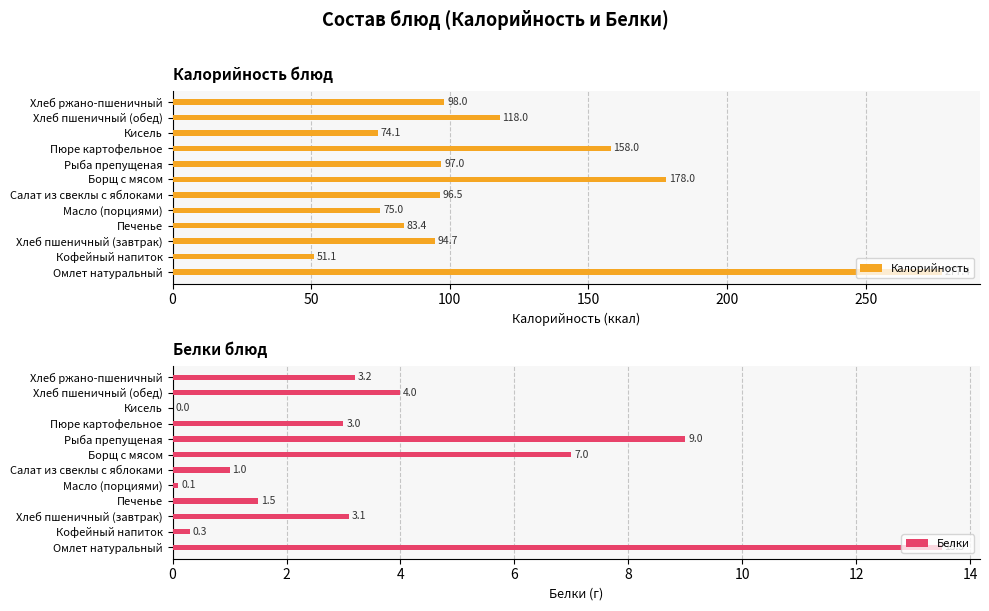

Count the number of data series in this chart.

2